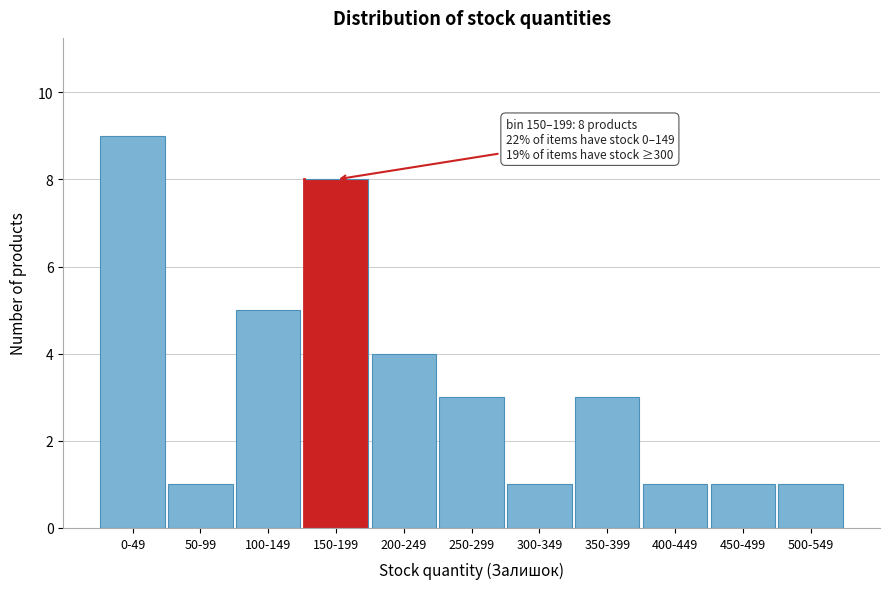

Reading right to left, extract all data points from this chart.

1	1	1	3	1	3	4	8	5	1	9